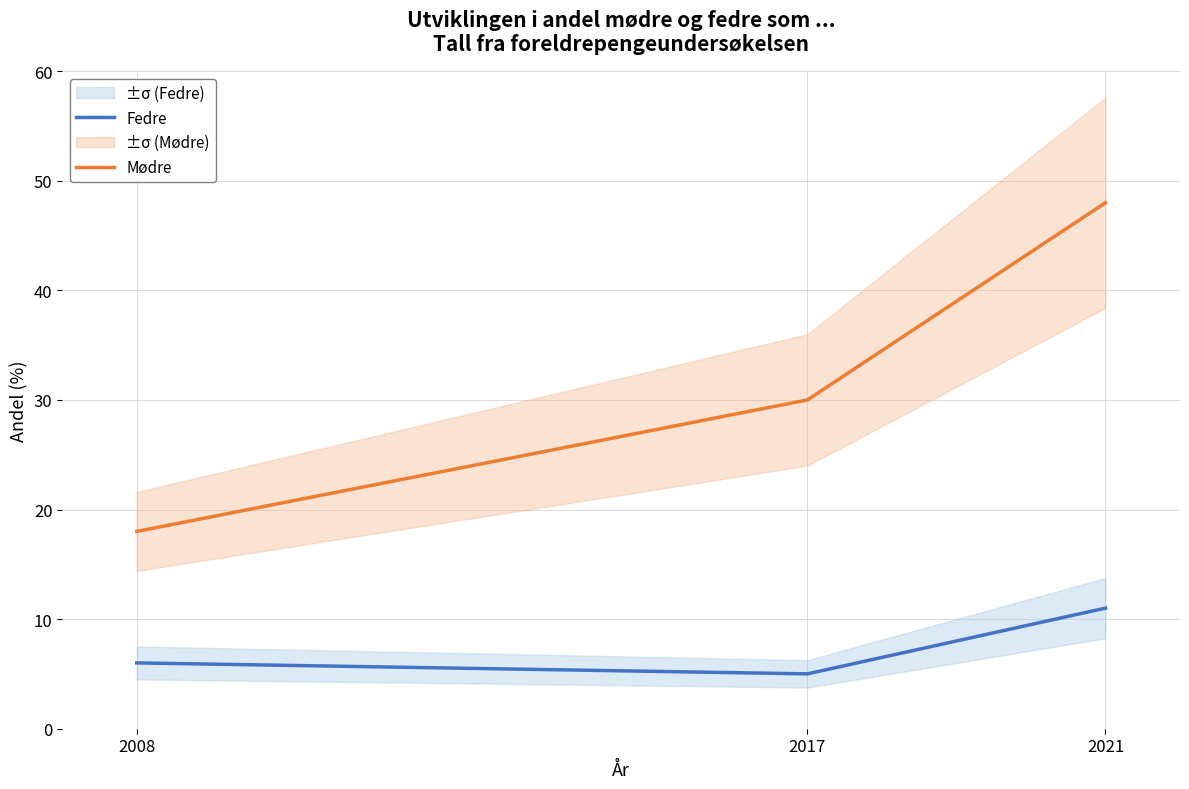

What is the difference between the second highest and minimum values in the Fedre series?

1